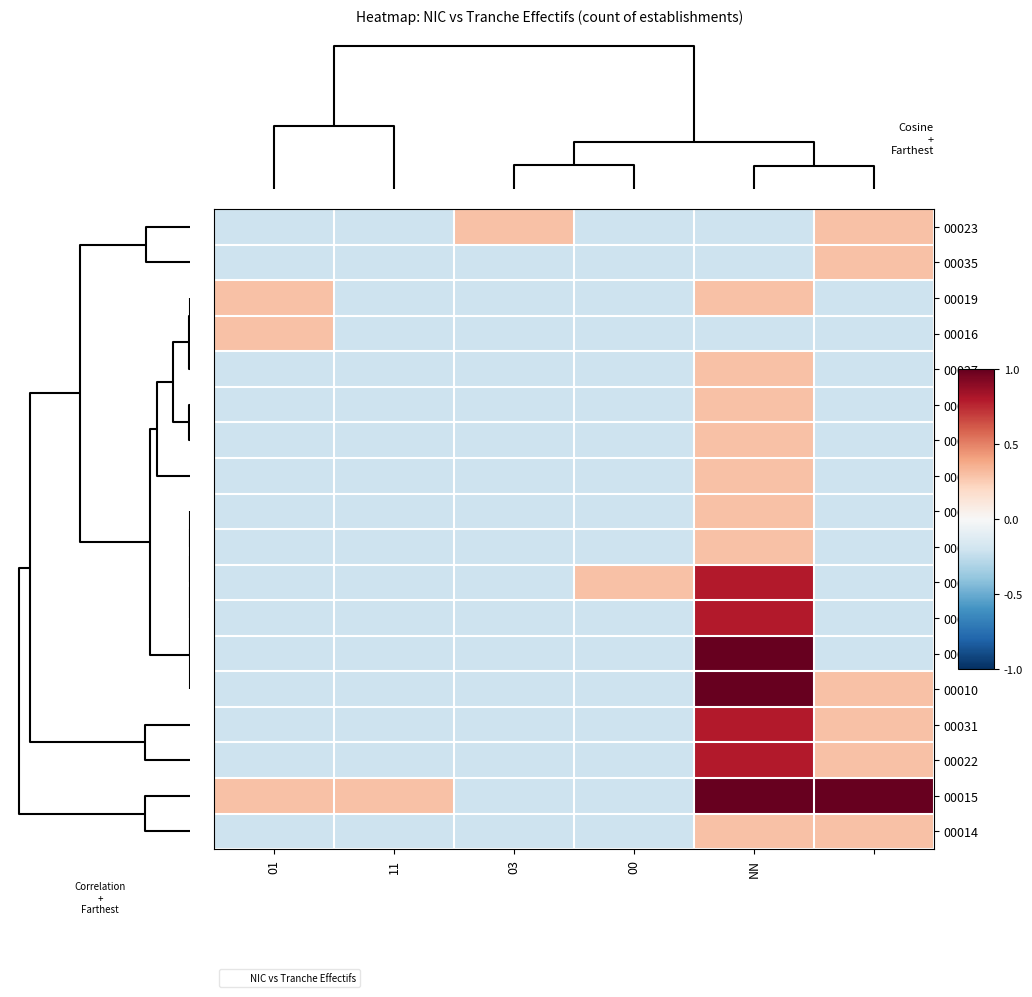

Reading left to right, transcribe all the data shown in this chart.

00023: -0.2	-0.2	0.3	-0.2	-0.2	0.3
00035: -0.2	-0.2	-0.2	-0.2	-0.2	0.3
00019: 0.3	-0.2	-0.2	-0.2	0.3	-0.2
00016: 0.3	-0.2	-0.2	-0.2	-0.2	-0.2
00027: -0.2	-0.2	-0.2	-0.2	0.3	-0.2
00012: -0.2	-0.2	-0.2	-0.2	0.3	-0.2
00011: -0.2	-0.2	-0.2	-0.2	0.3	-0.2
00044: -0.2	-0.2	-0.2	-0.2	0.3	-0.2
00034: -0.2	-0.2	-0.2	-0.2	0.3	-0.2
00036: -0.2	-0.2	-0.2	-0.2	0.3	-0.2
00018: -0.2	-0.2	-0.2	0.3	0.8	-0.2
00048: -0.2	-0.2	-0.2	-0.2	0.8	-0.2
00028: -0.2	-0.2	-0.2	-0.2	1.0	-0.2
00010: -0.2	-0.2	-0.2	-0.2	1.0	0.3
00031: -0.2	-0.2	-0.2	-0.2	0.8	0.3
00022: -0.2	-0.2	-0.2	-0.2	0.8	0.3
00015: 0.3	0.3	-0.2	-0.2	1.0	1.0
00014: -0.2	-0.2	-0.2	-0.2	0.3	0.3